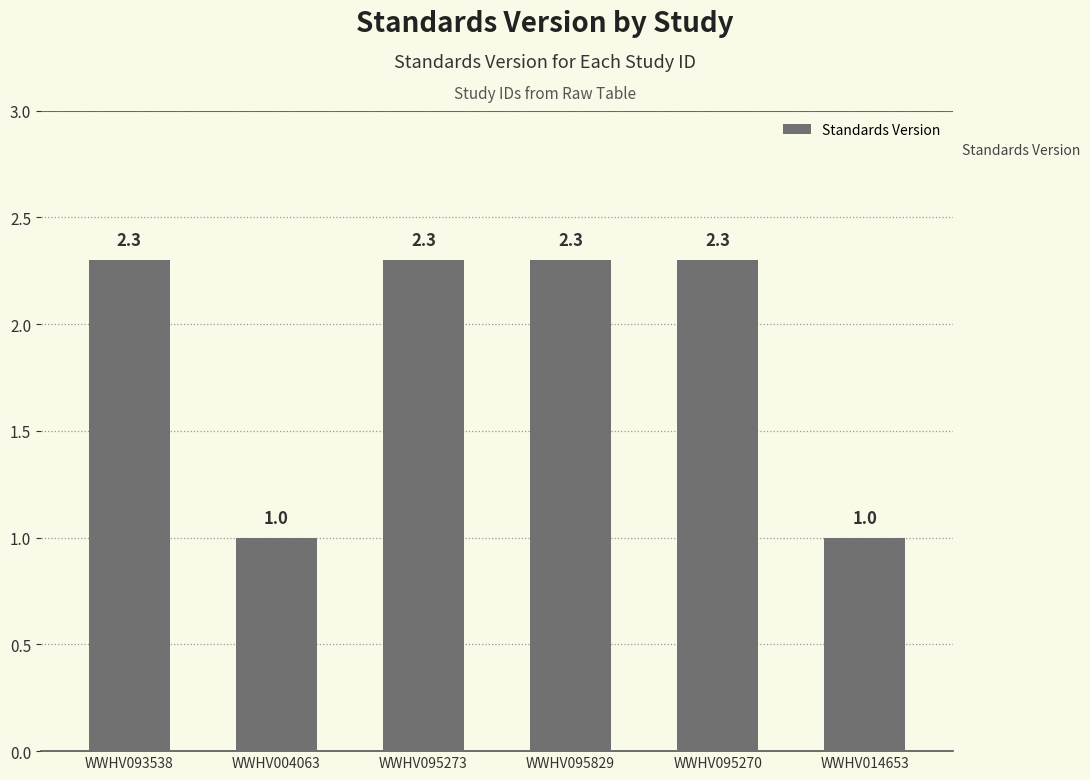

What is the maximum value shown in the chart?

2.3